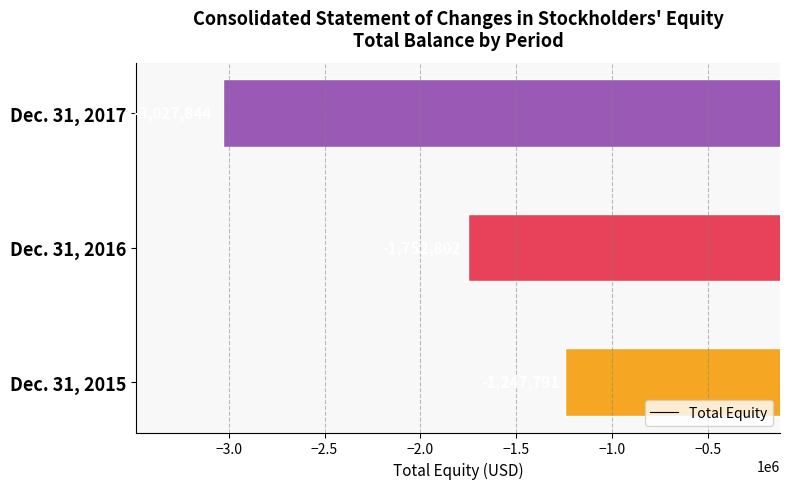

What is the difference between the maximum and minimum values?

1780053